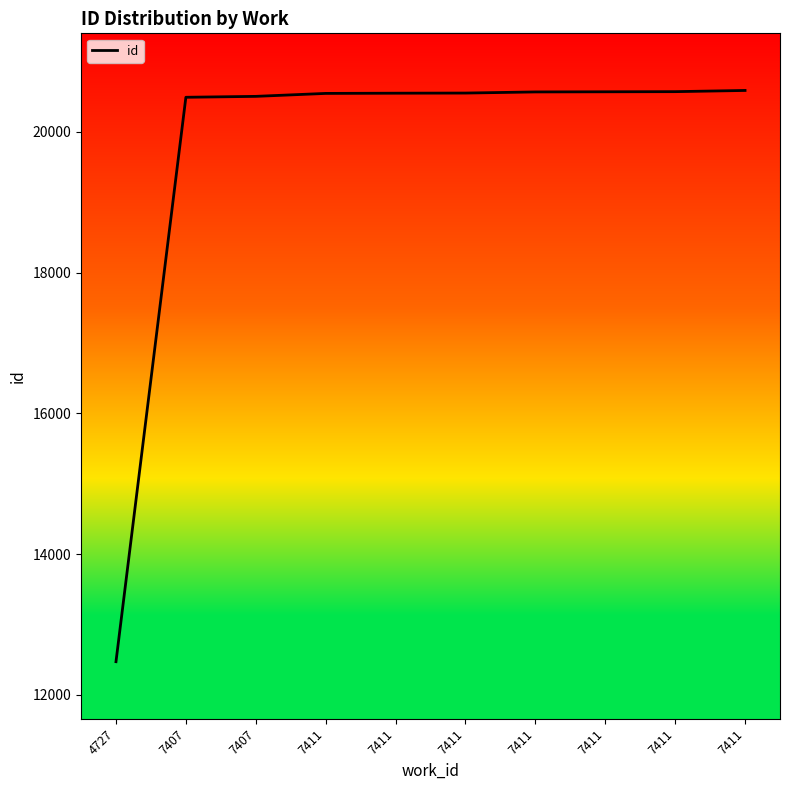

Approximately how many times larger is the value at 7411 compared to 7407?

1.0